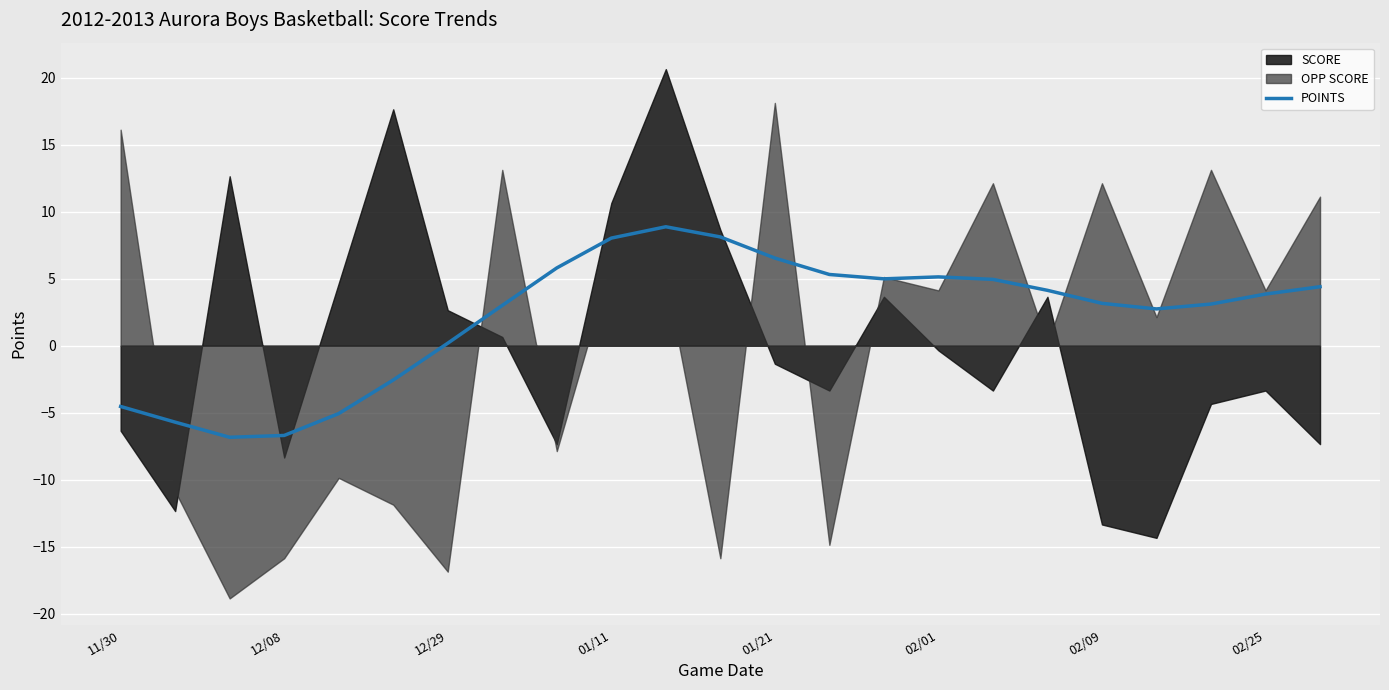

How many data points does each series have?

23